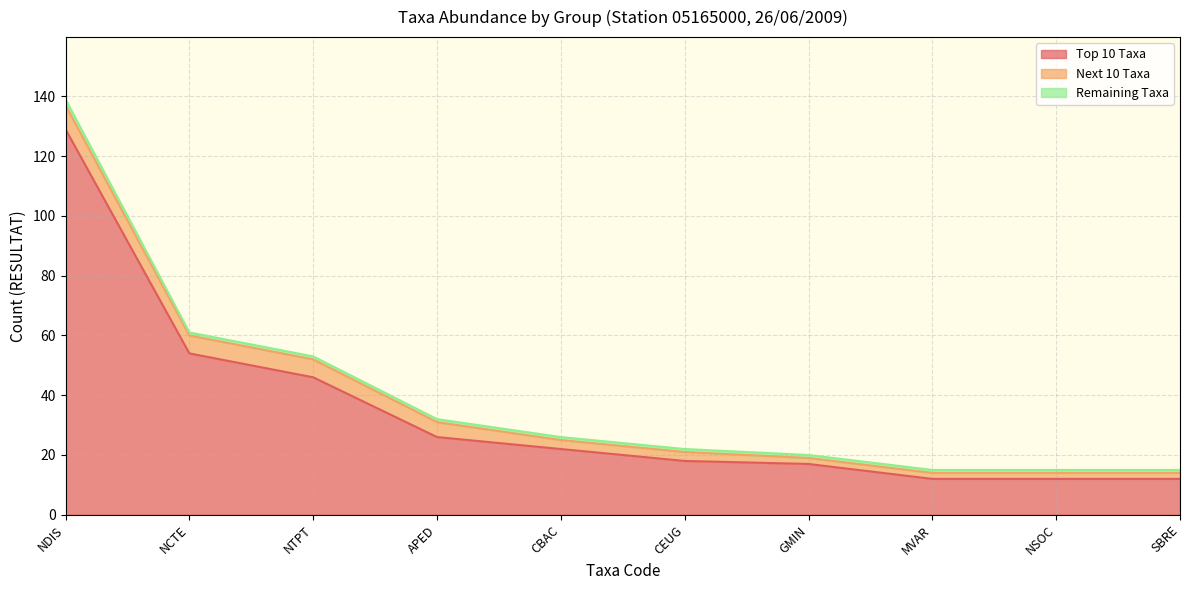

True or false: Remaining Taxa and Next 10 Taxa intersect in this chart.

False